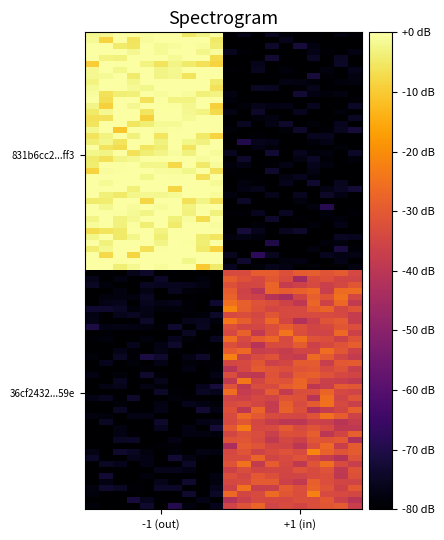

Which series has the largest total across all categories?

831b6cc2979c5366b4406755e479702afb00ff3